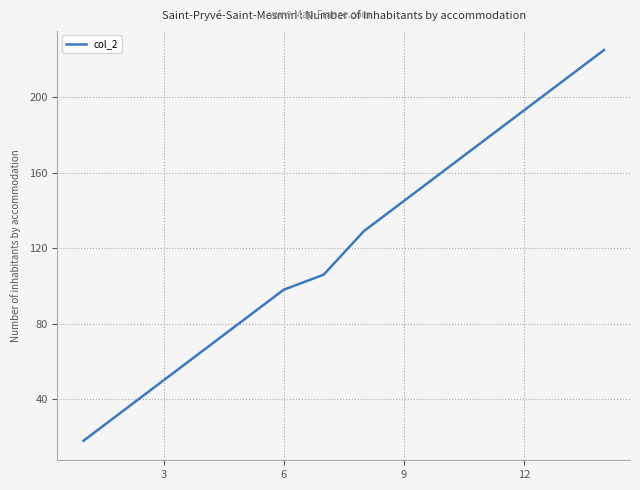

What is the difference between the maximum and minimum values?

207